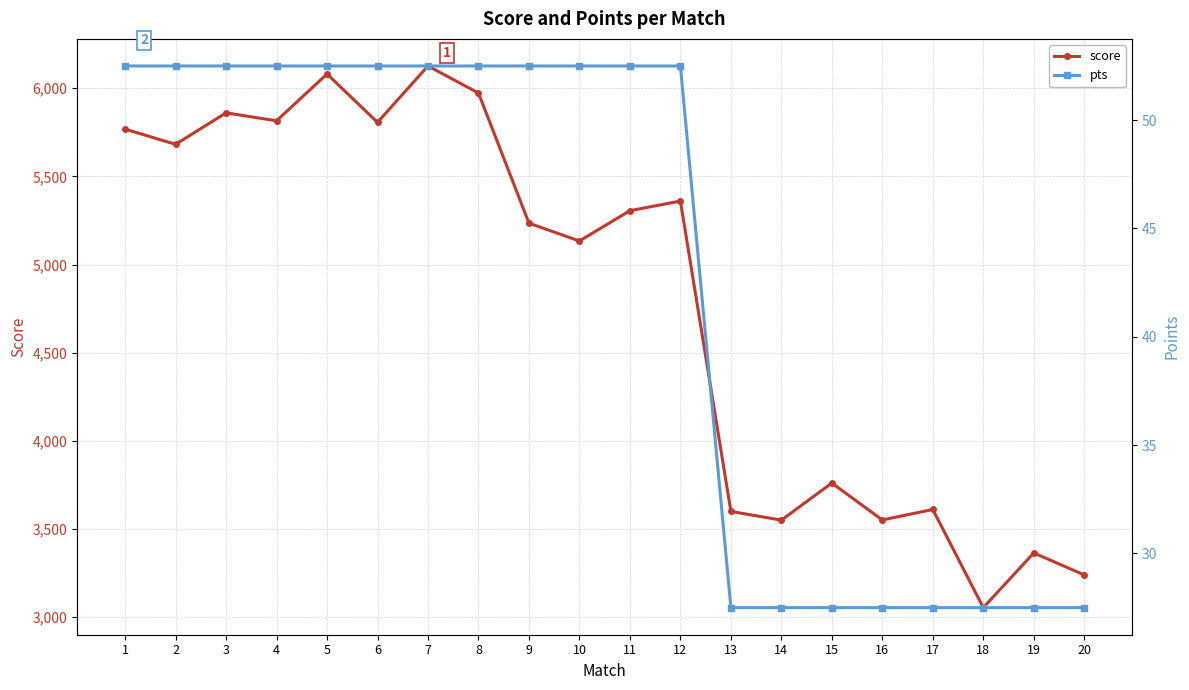

How many interior local peaks does the score series have?

7